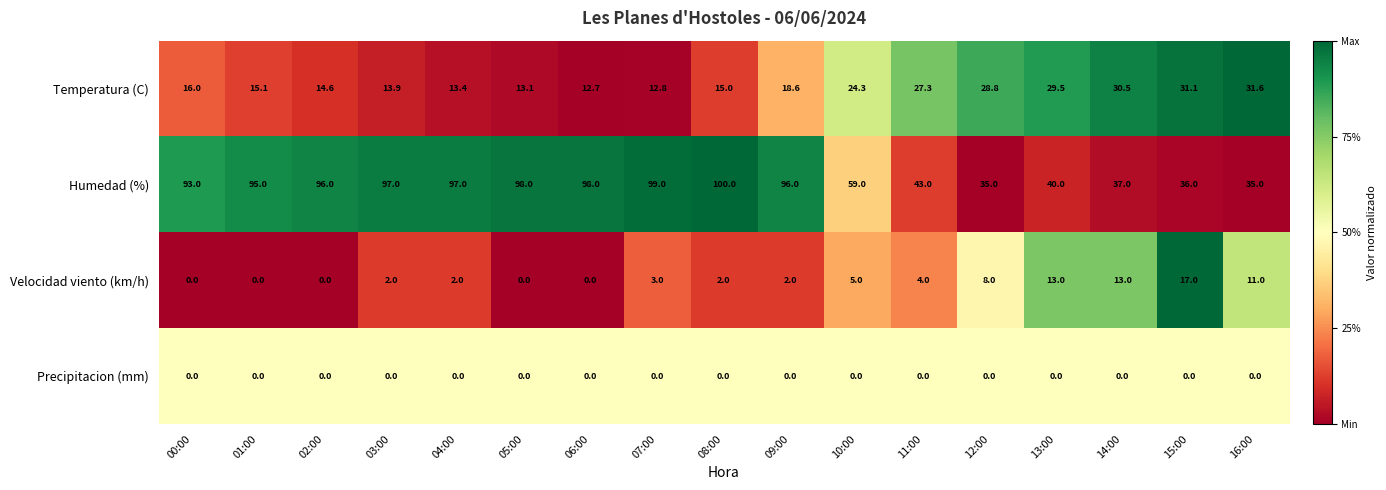

How many distinct data groups are displayed?

4